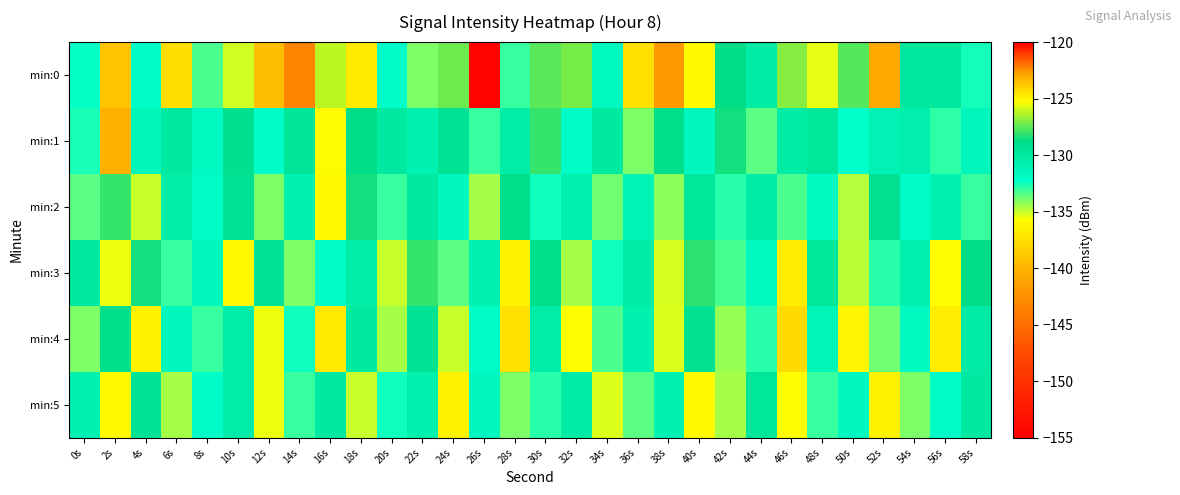

List the series in order of their peak value, lowest first.

min:5, min:4, min:2, min:3, min:0, min:1